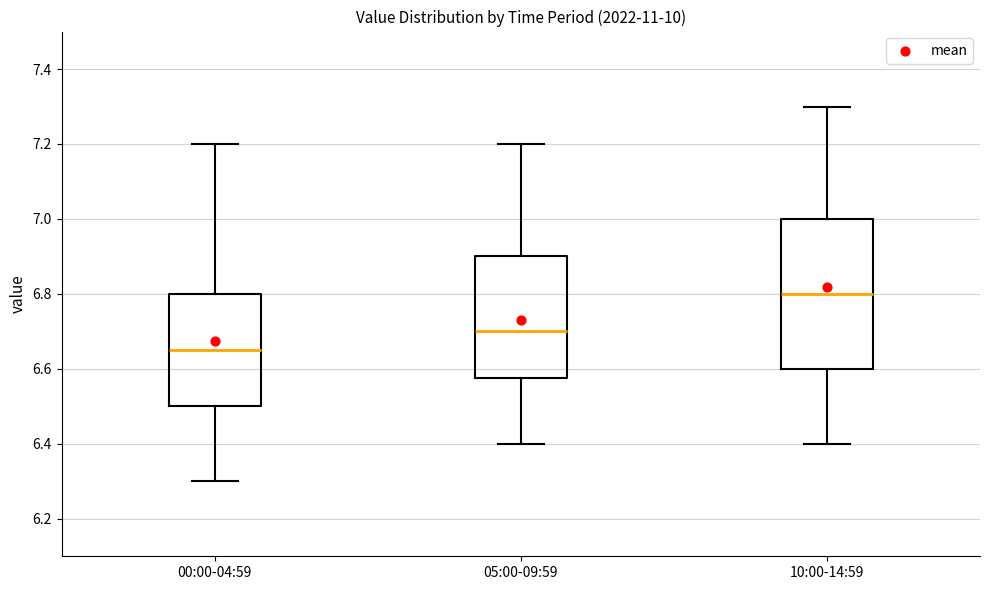

Where does the upper whisker of the box for 05:00-09:59 end on the y-axis? The values are not printed on the chart, so give them approximately, as read against the axis.

7.20